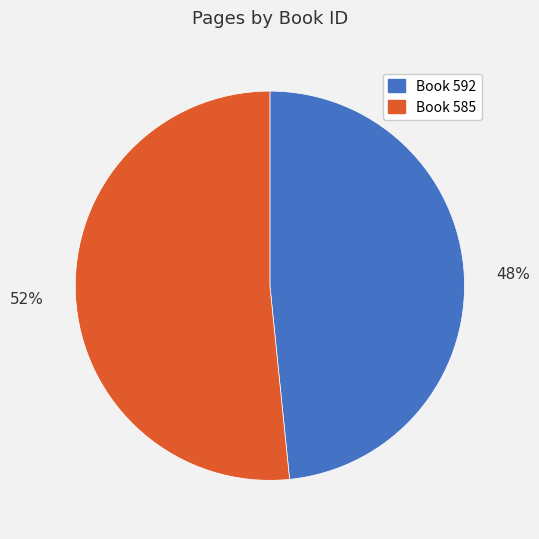

Does any single category account for the majority?

Yes